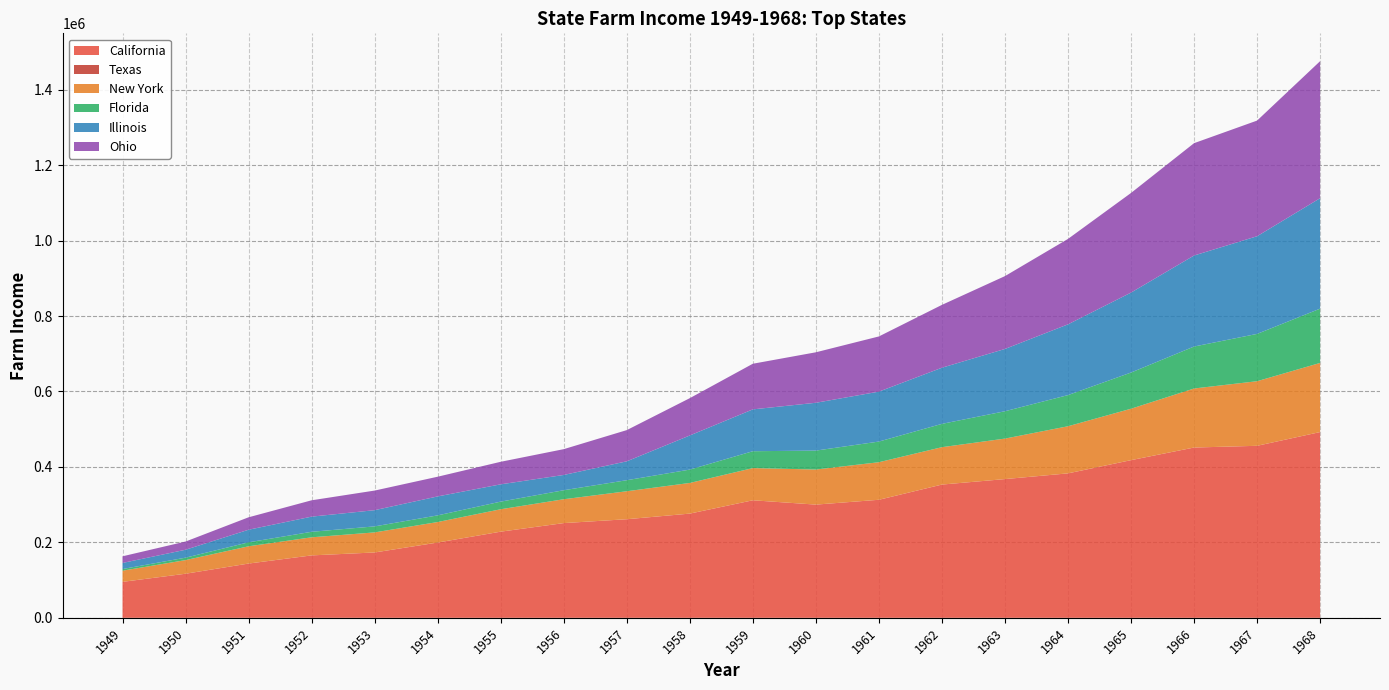

Reading left to right, extract all data points from this chart.

California: 95327	116852	143837	165468	173235	199574	228368	251080	261341	276246	311549	300075	312890	353202	367736	382903	417938	451369	455955	492380
Texas: 0	0	0	0	0	0	0	0	0	0	0	0	0	0	0	0	0	0	0	0
New York: 29623	36122	45771	47948	53195	54335	59408	63251	74147	81251	85336	93005	99560	99110	107331	124883	136272	156497	171214	183255
Florida: 4387	6490	10553	14610	15934	17657	20229	23879	29275	35406	44723	50171	54768	61806	72514	82588	95932	111246	125399	143899
Illinois: 16114	20977	33336	40185	42949	50246	45837	40483	50076	90456	110931	126762	132329	148810	165093	187525	211922	241244	258899	292753
Ohio: 17600	21754	32977	43318	52003	52221	59753	68385	82727	98898	120942	133816	146293	166578	193094	226452	264093	297781	306532	363207